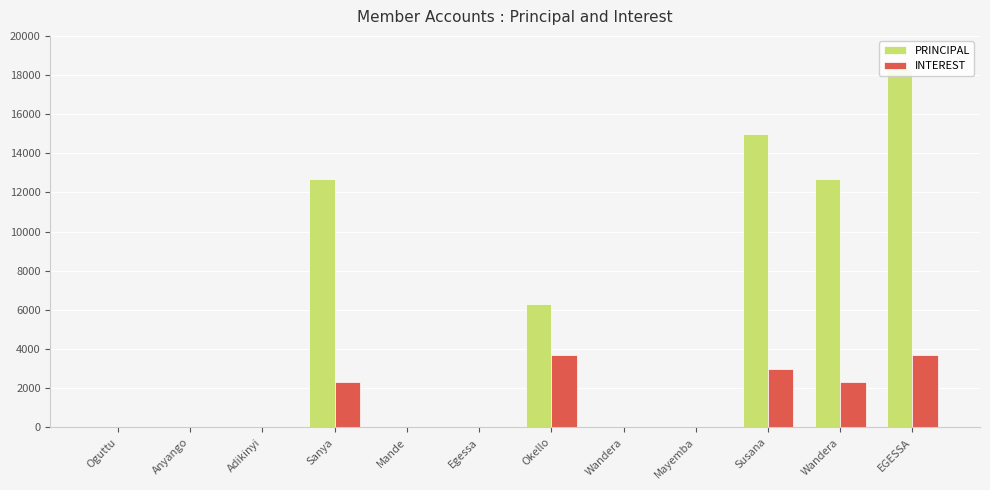

Reading right to left, list all the values displayed in this chart.

PRINCIPAL: 18300	12700	15000	0	0	6300	0	0	12700	0	0	0
INTEREST: 3700	2300	3000	0	0	3700	0	0	2300	0	0	0